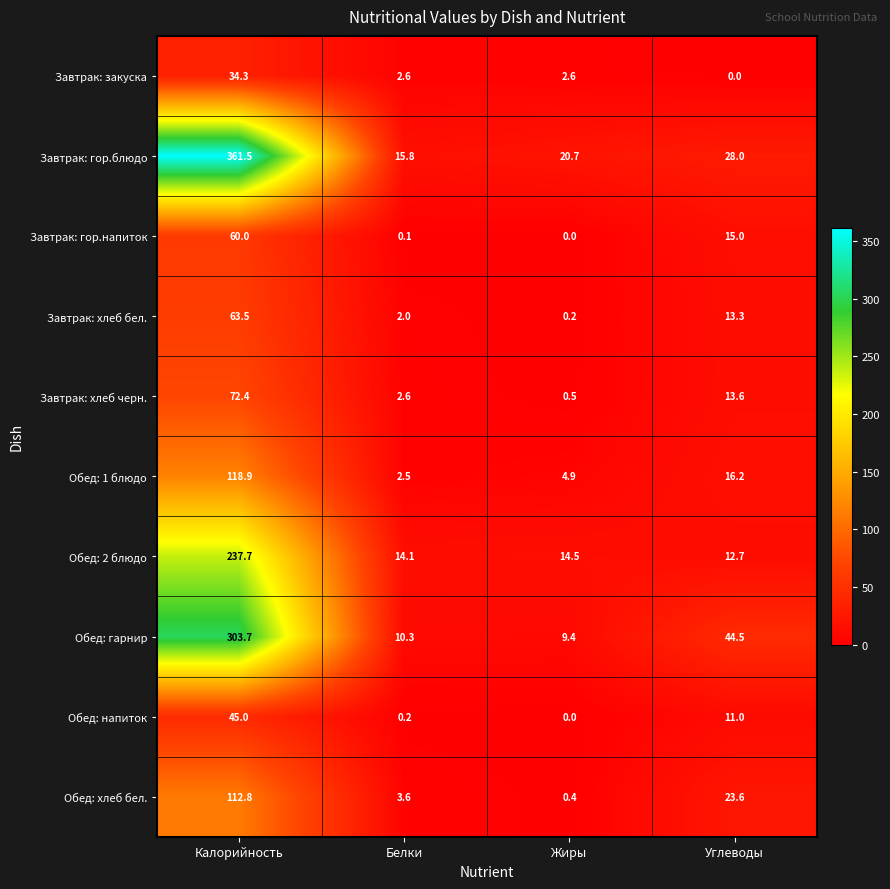

At which category is the sum across all series the highest?

Калорийность